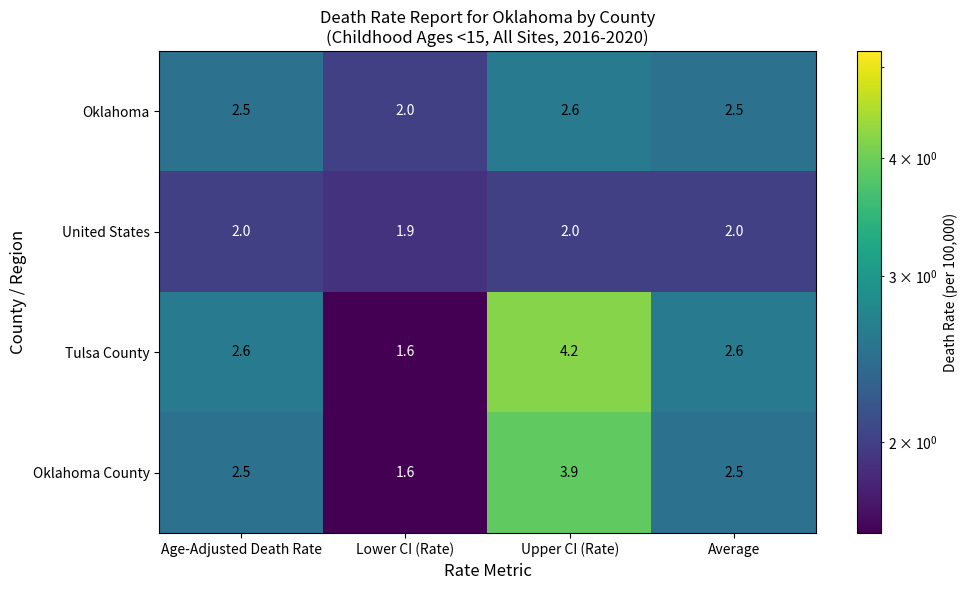

Rank the series by their average value, from lowest to highest.

United States, Oklahoma, Oklahoma County, Tulsa County